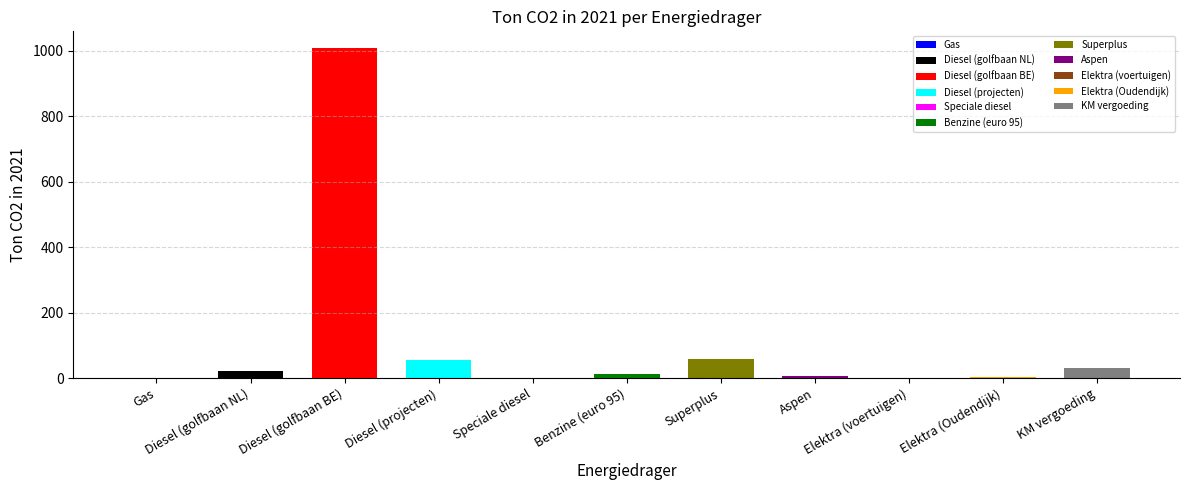

What is the smallest value displayed?

0.4